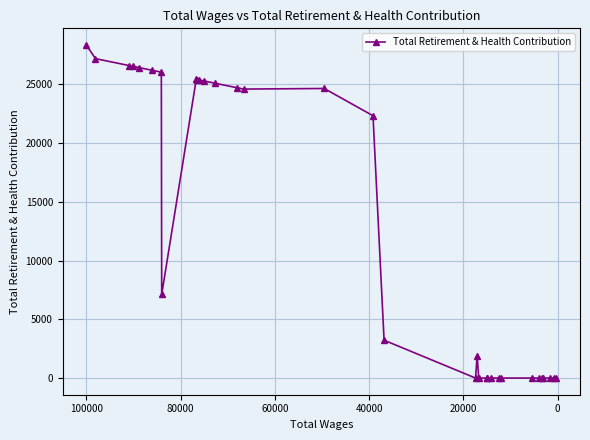

Is this an area chart (filled region under the line)?

No